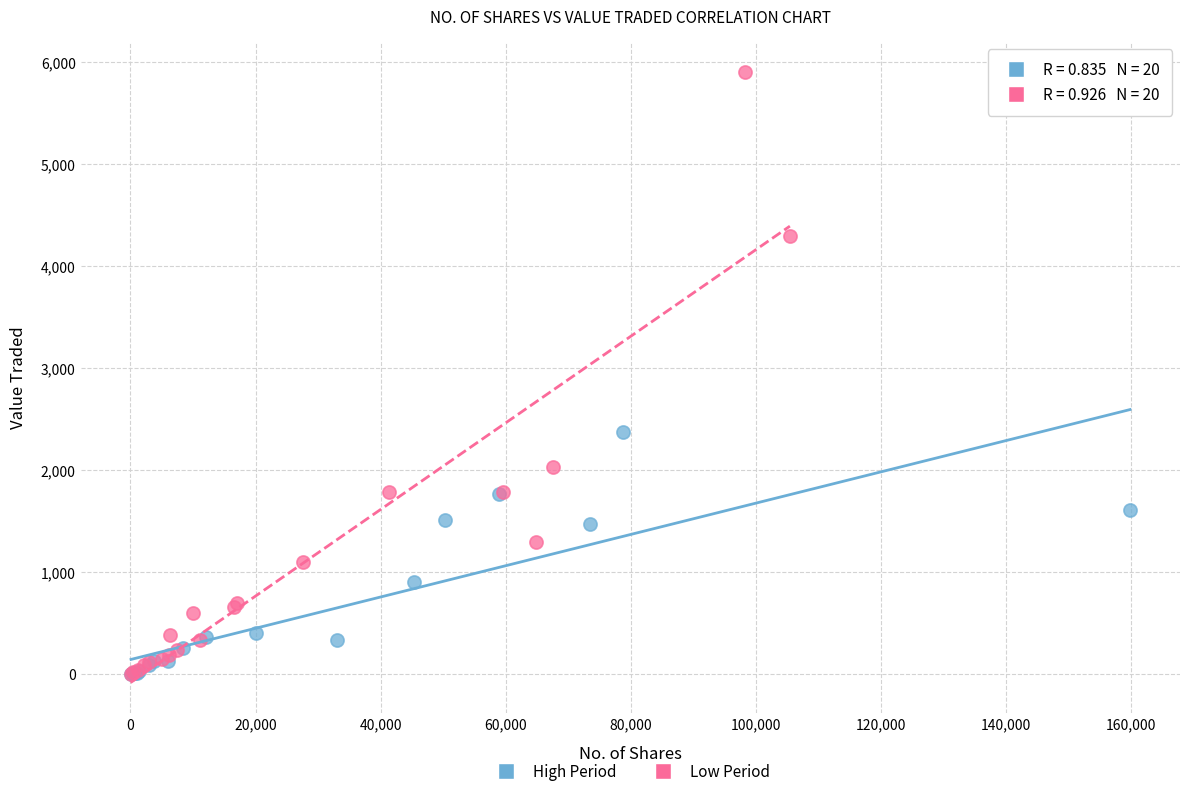

Which series has the widest spread of Y values?

Low Period